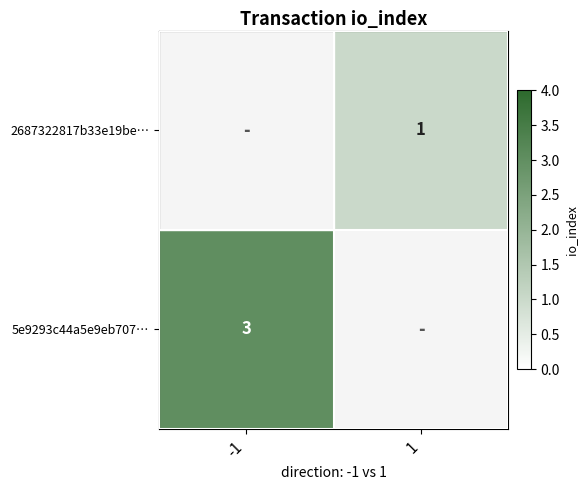

The 5e9293c44a5e9eb707… series shows 3 at -1. True or false?

True